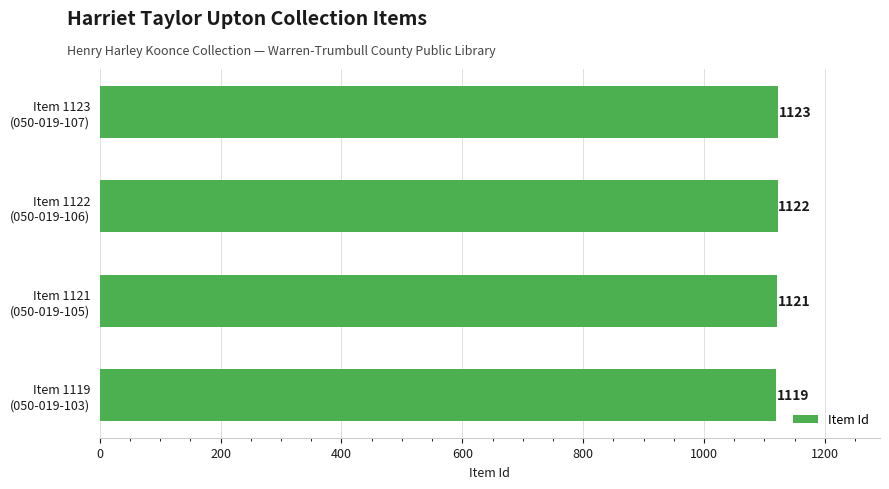

What is the greatest value displayed?

1123